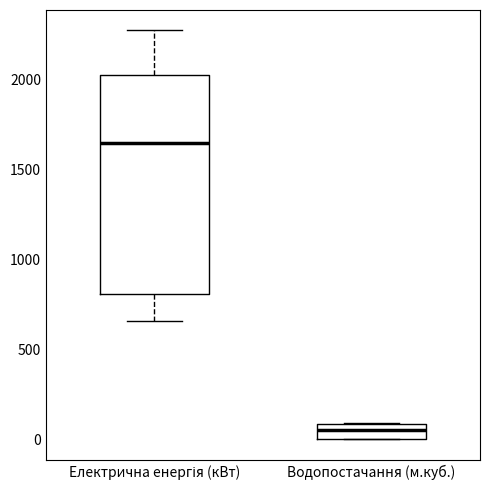

Reading left to right, transcribe this box plot: for each box, give where its median line is, the range the box spans, and where its two whiskers end, as read against the y-axis. The values are not printed on the chart, so give them approximately, as read against the axis.

Електрична енергія (кВт): median 1650, box 800 to 2000, whiskers 650 to 2250
Водопостачання (м.куб.): median 50, box 0 to 100, whiskers 0 to 100